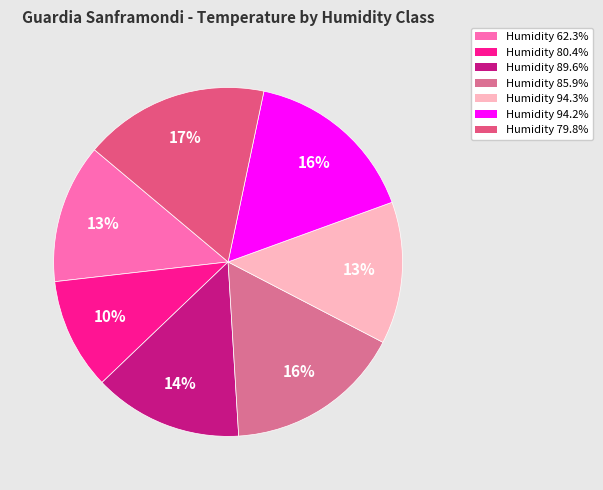

Count the number of slices in the pie.

7